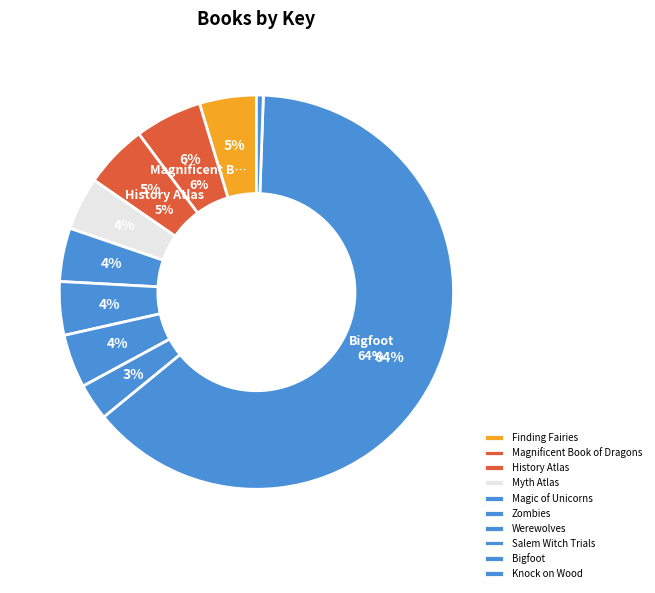

Which has a higher value, Zombies or History Atlas?

History Atlas